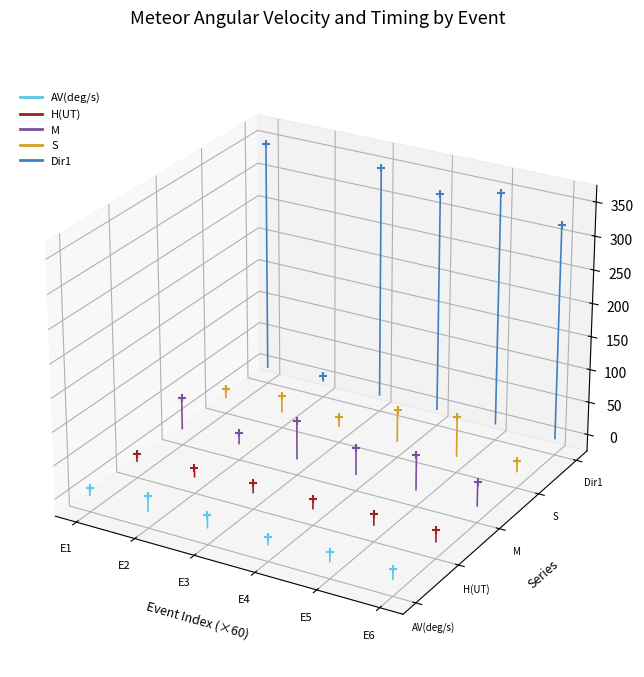

What are all the series names shown in the legend?

AV(deg/s), H(UT), M, S, Dir1